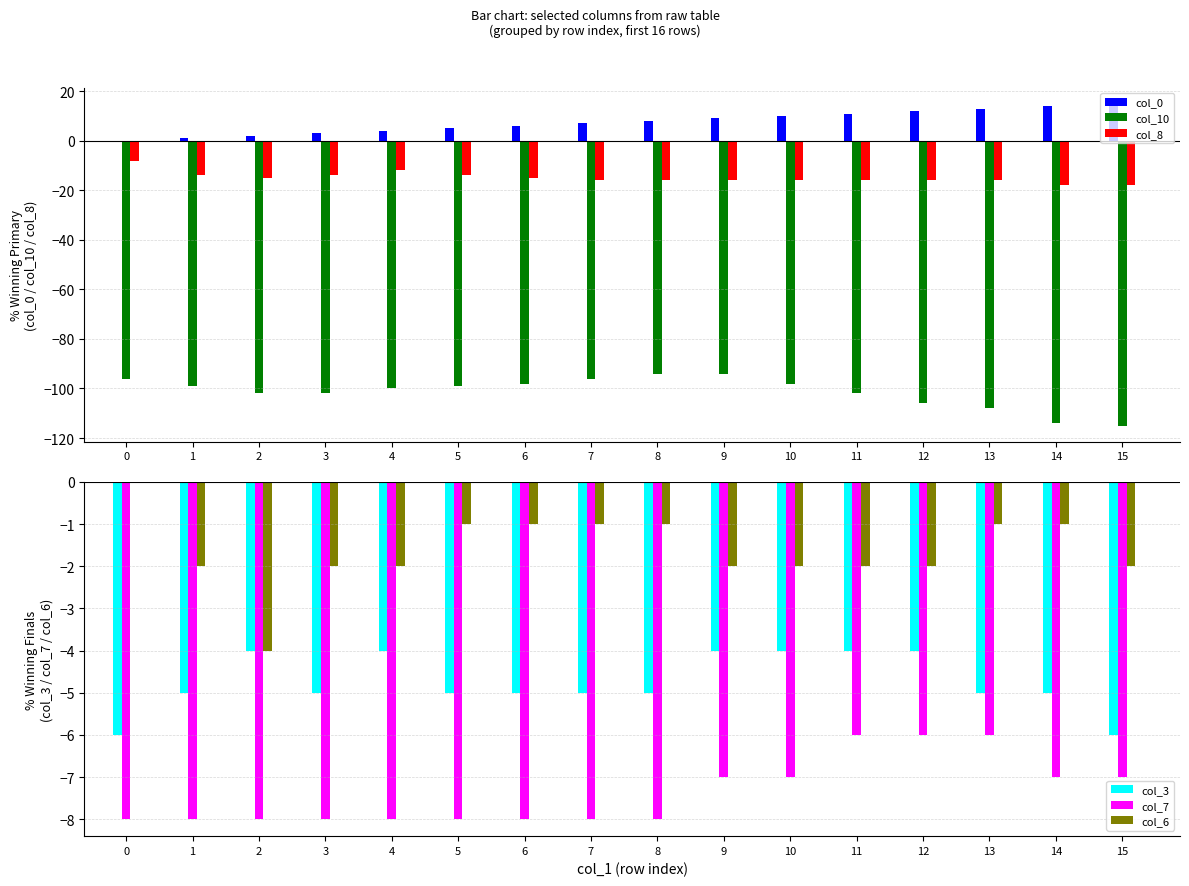

The value of col_8 at 7 is -16. True or false?

True